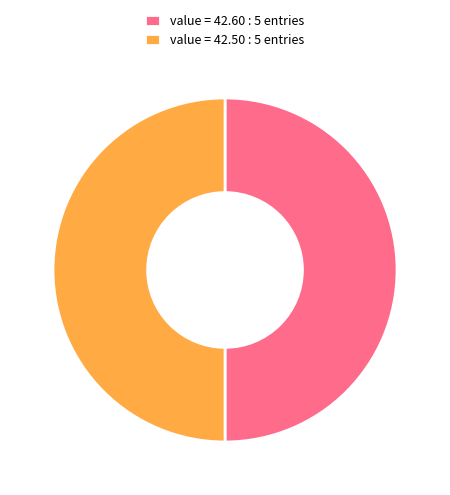

Combined, do value = 42.60 : 5 entries and value = 42.50 : 5 entries account for over 50%?

Yes